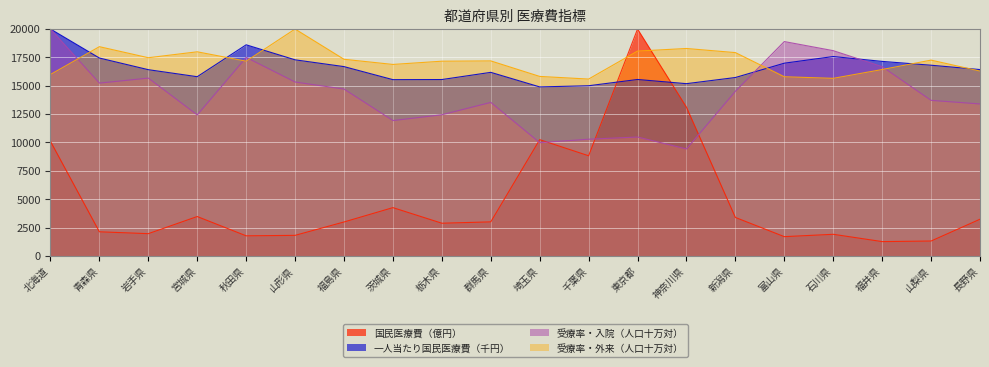

True or false: 国民医療費（億円） has a value of 2190.2 at 長野県.

False